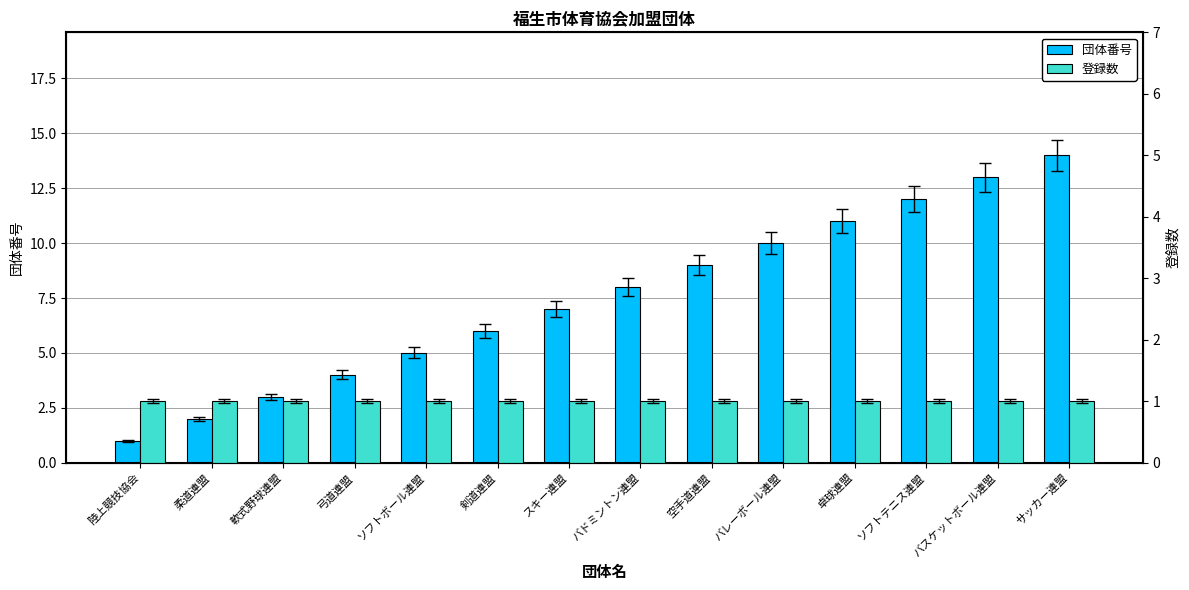

What is the difference between the highest and lowest values at 弓道連盟?

3